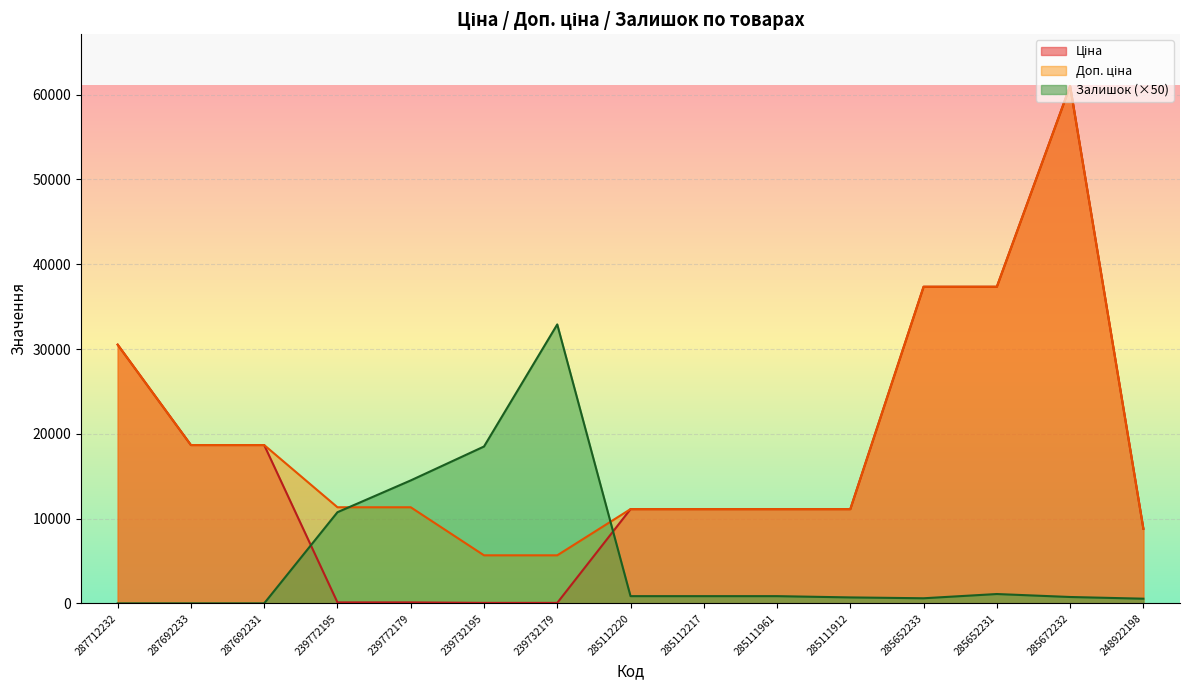

What is the difference between the highest and lowest values at 239772195?

11220.7